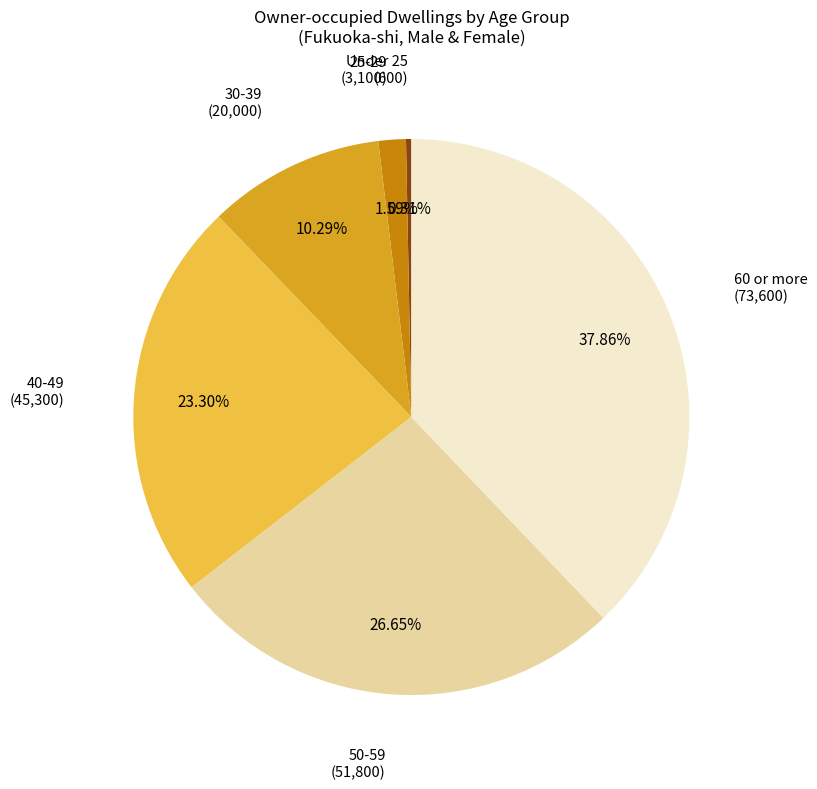

Count the number of slices in the pie.

6